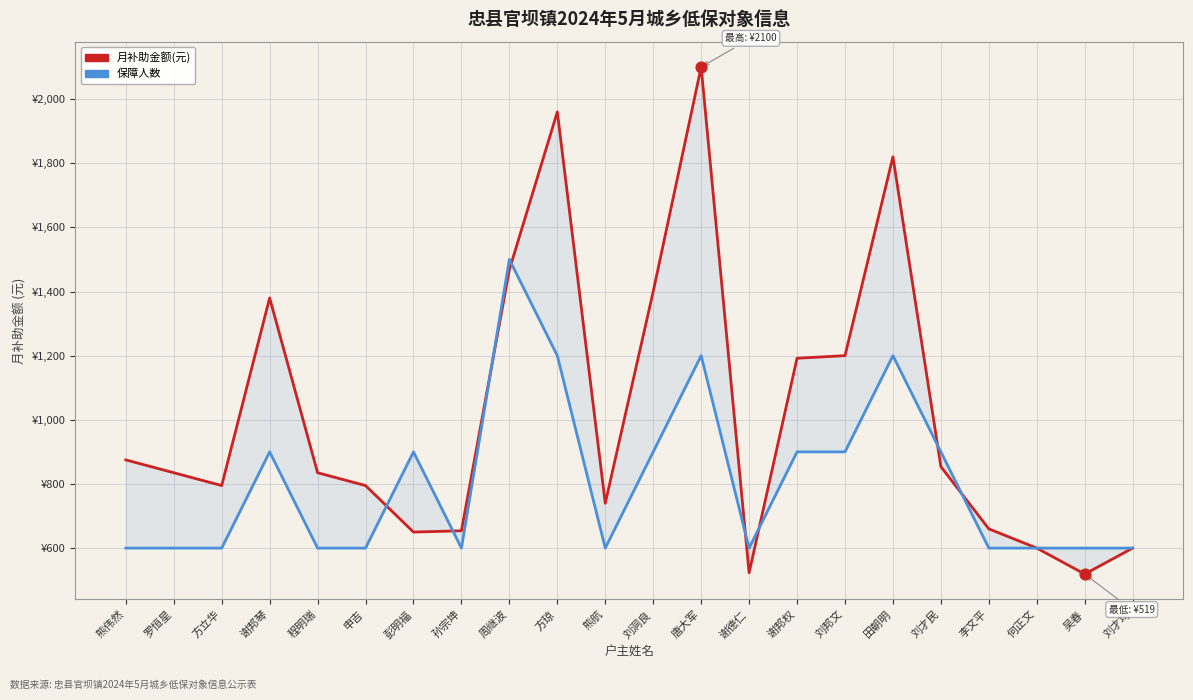

Which series has the largest total across all categories?

月补助金额(元)